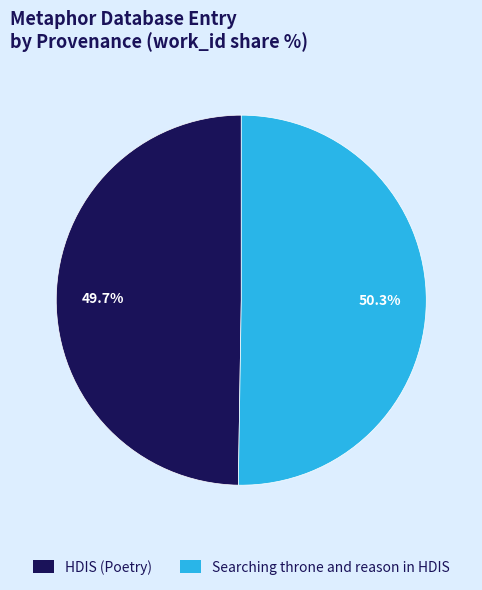

To the nearest percent, what percentage of the pie is HDIS (Poetry)?

50%